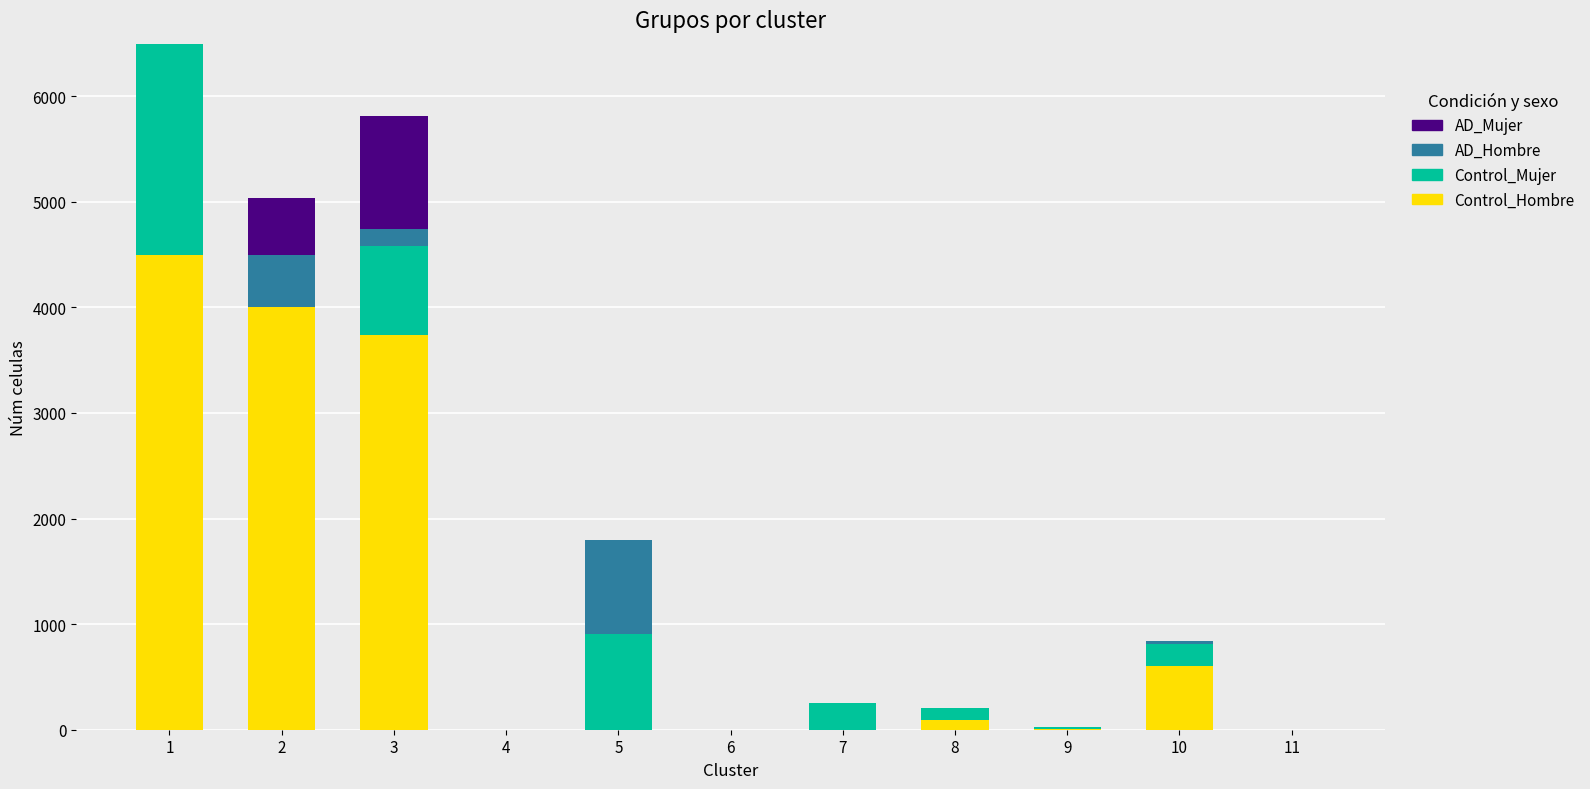

What are all the series names shown in the legend?

AD_Mujer, AD_Hombre, Control_Mujer, Control_Hombre